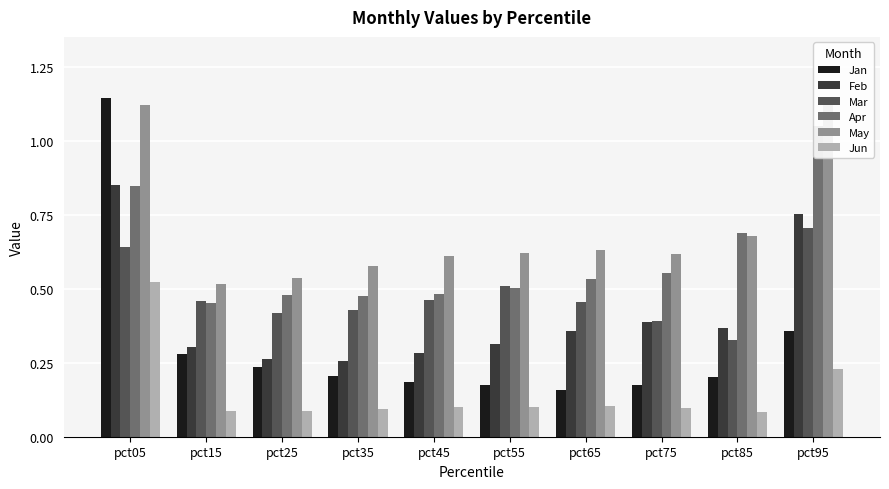

What is the value of the Apr bar at the 5th from the left?

0.5